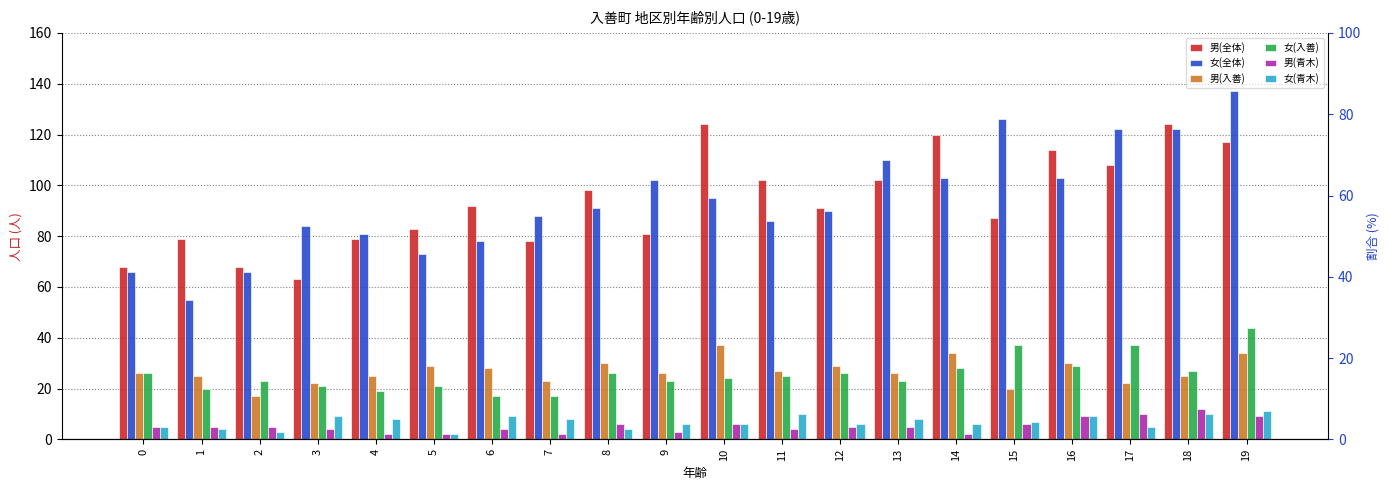

Which has a higher value, 0 or 9?

9